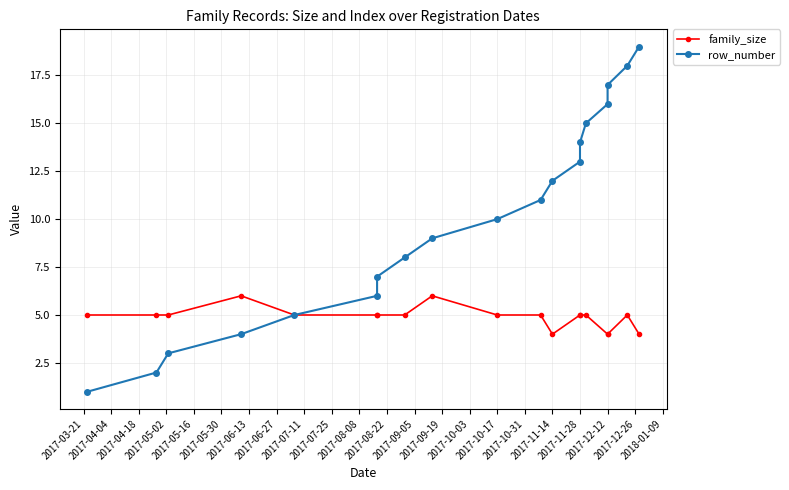

How many data points in family_size are above 5?

2